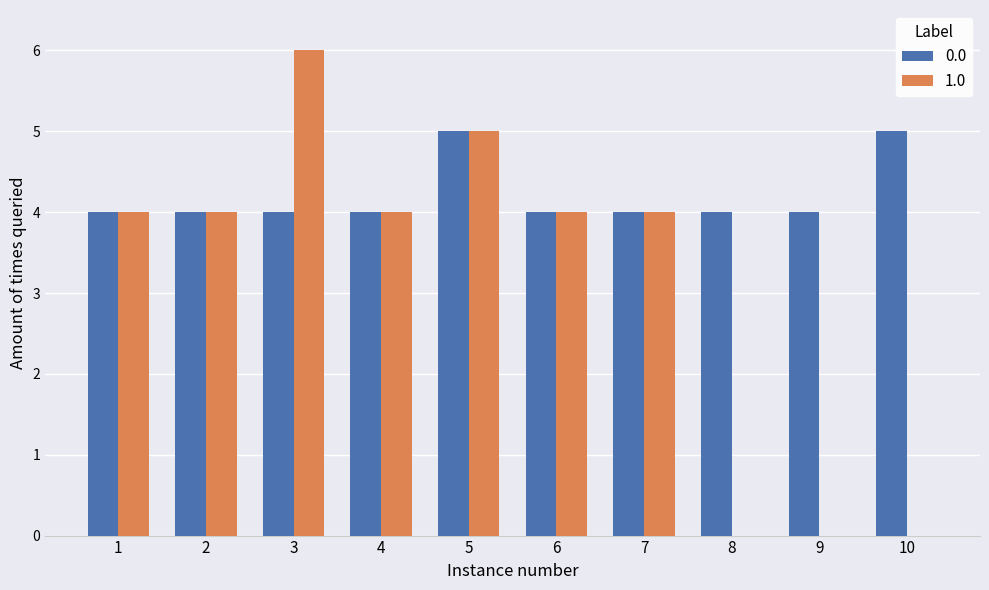

How many 0.0 values are between 4 and 5?

10